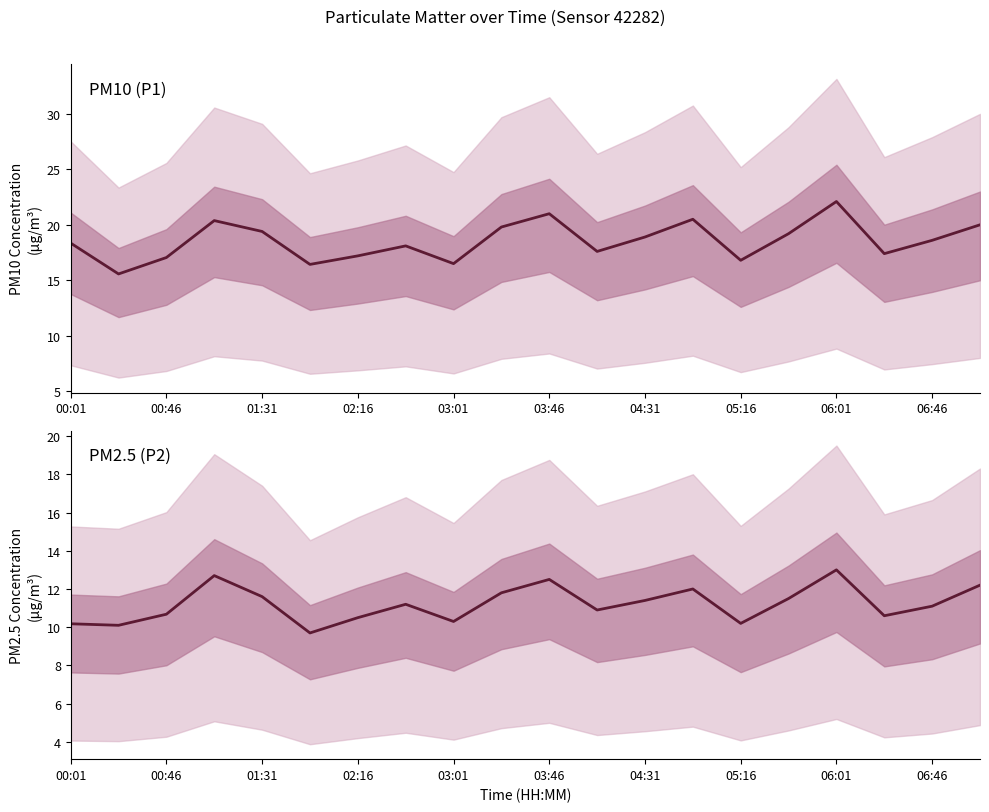

What are all the series names shown in the legend?

P1 (PM10), P2 (PM2.5)